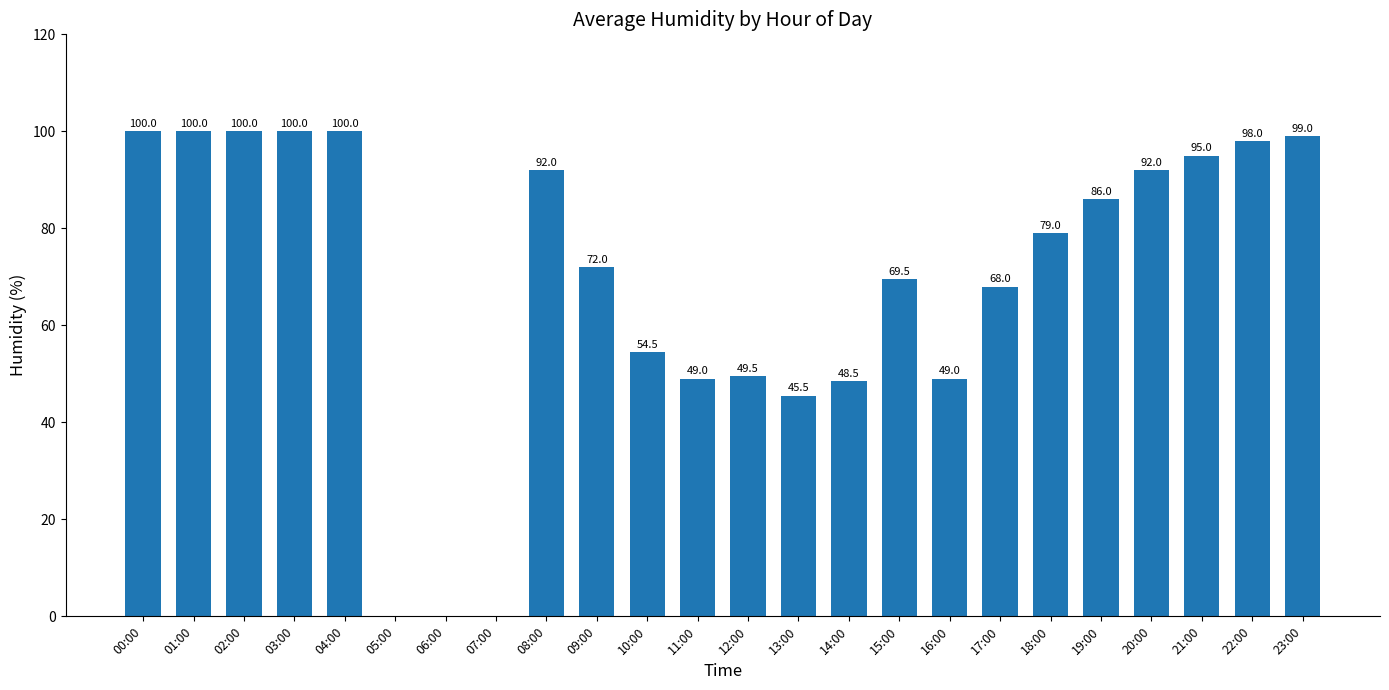

Reading left to right, extract all data points from this chart.

00:00=100.0	01:00=100.0	02:00=100.0	03:00=100.0	04:00=100.0	05:00=0.0	06:00=0.0	07:00=0.0	08:00=92.0	09:00=72.0	10:00=54.5	11:00=49.0	12:00=49.5	13:00=45.5	14:00=48.5	15:00=69.5	16:00=49.0	17:00=68.0	18:00=79.0	19:00=86.0	20:00=92.0	21:00=95.0	22:00=98.0	23:00=99.0